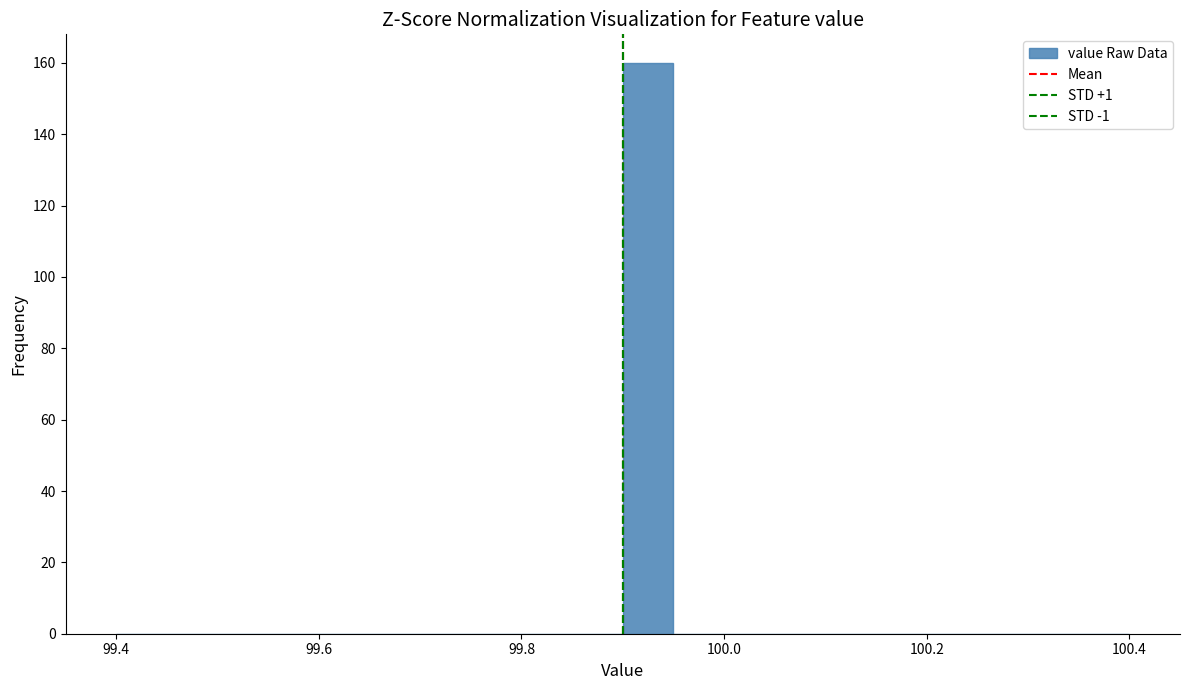

Around what value on the x-axis is the tallest bar? Give the approximate position of its centre, as read against the axis.

99.92